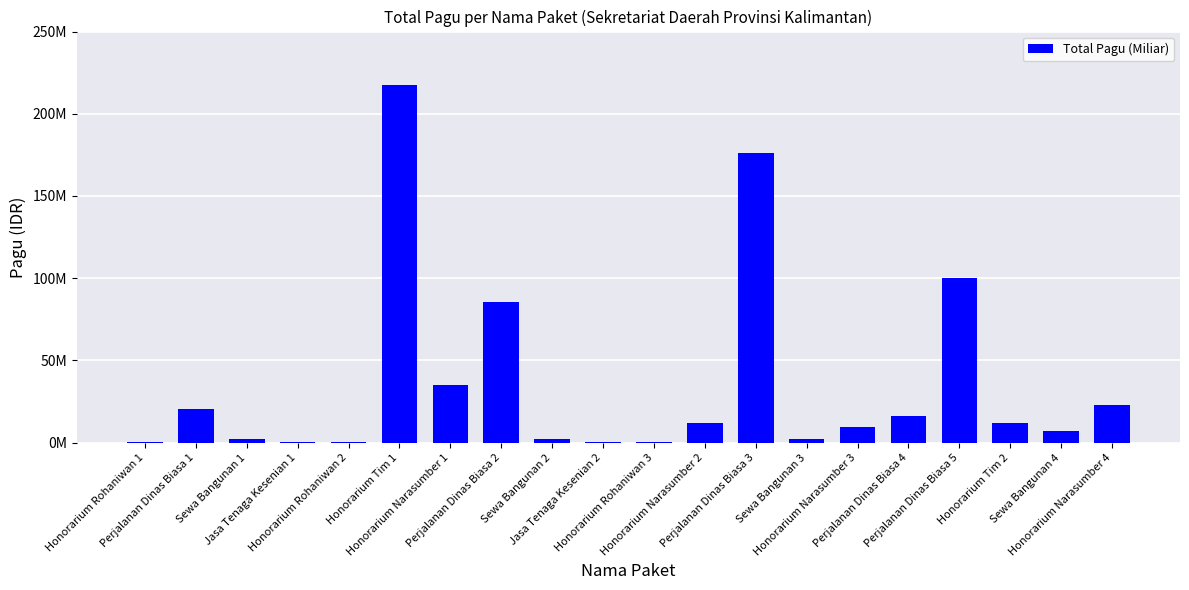

Does the chart contain stacked bars?

No